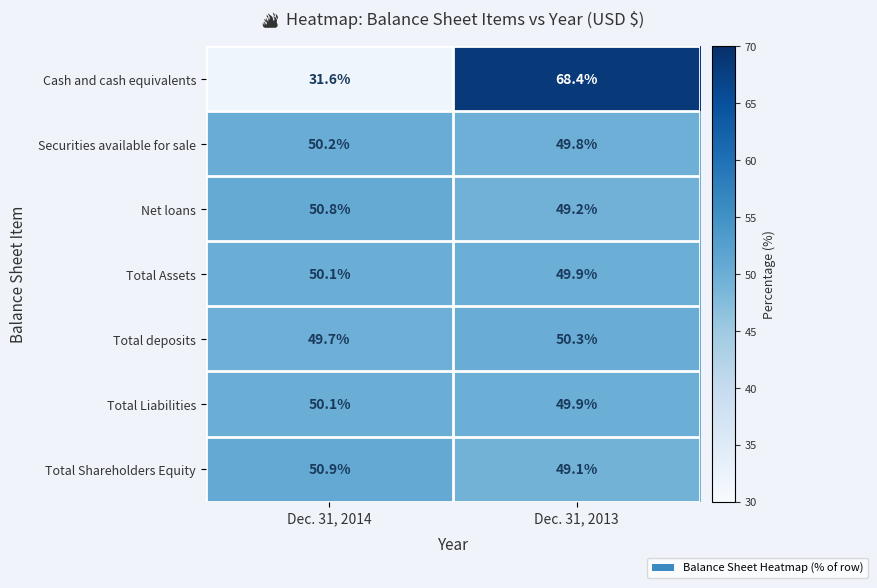

What is the maximum value for Total Shareholders Equity?

50.9